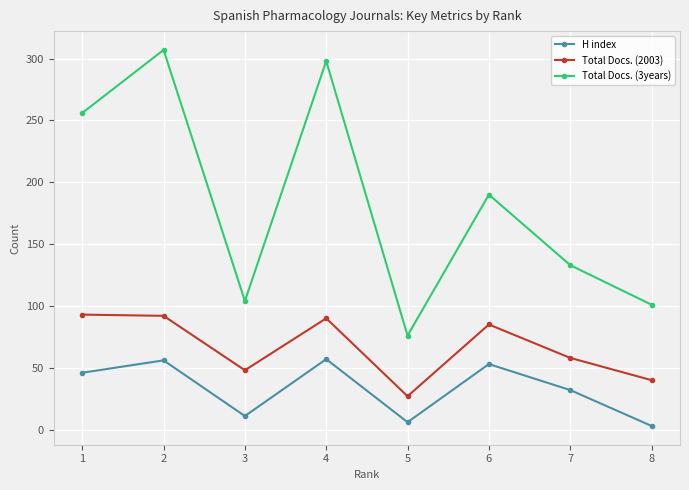

Does the chart display data point markers on the line(s)?

Yes